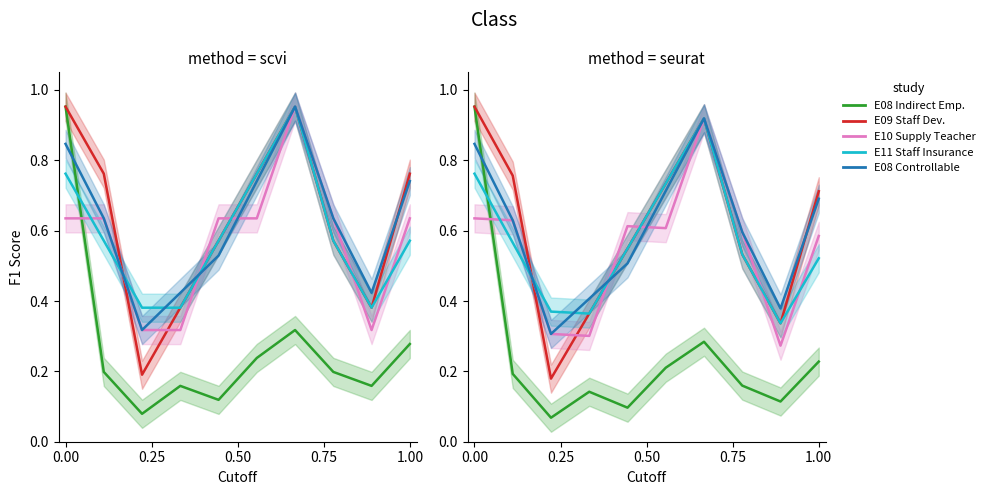

What is the minimum value for E08 - Controllable?

0.3